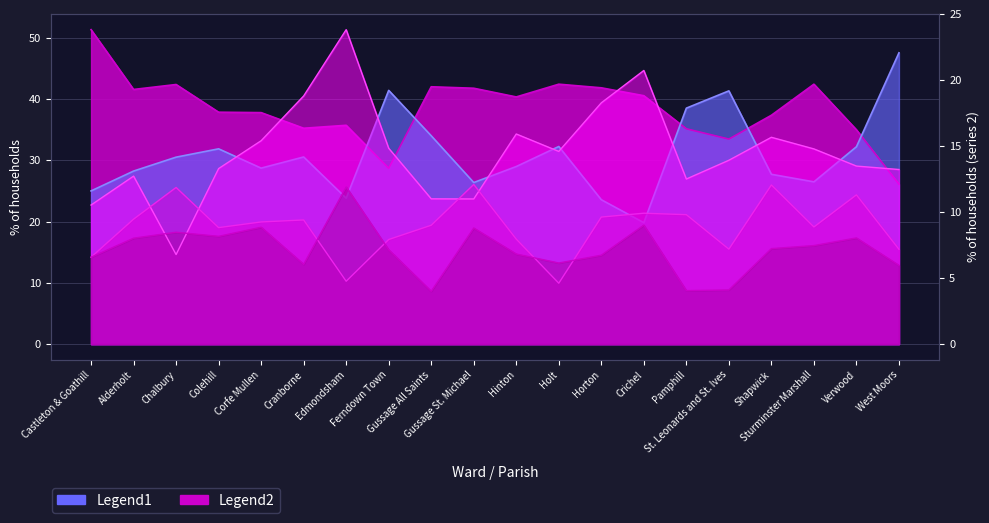

Which series has the largest total across all categories?

% married with/without dependents